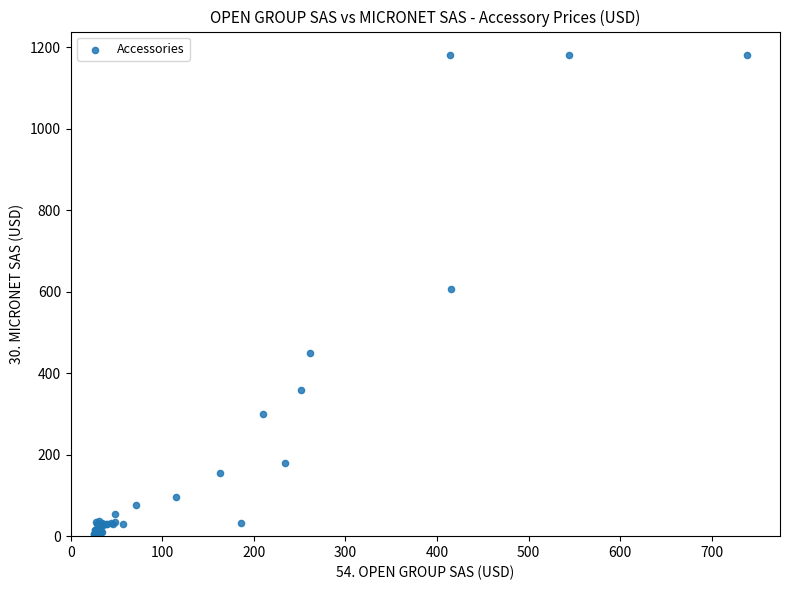

What Y value in the scatter plot is closest to 593?

606